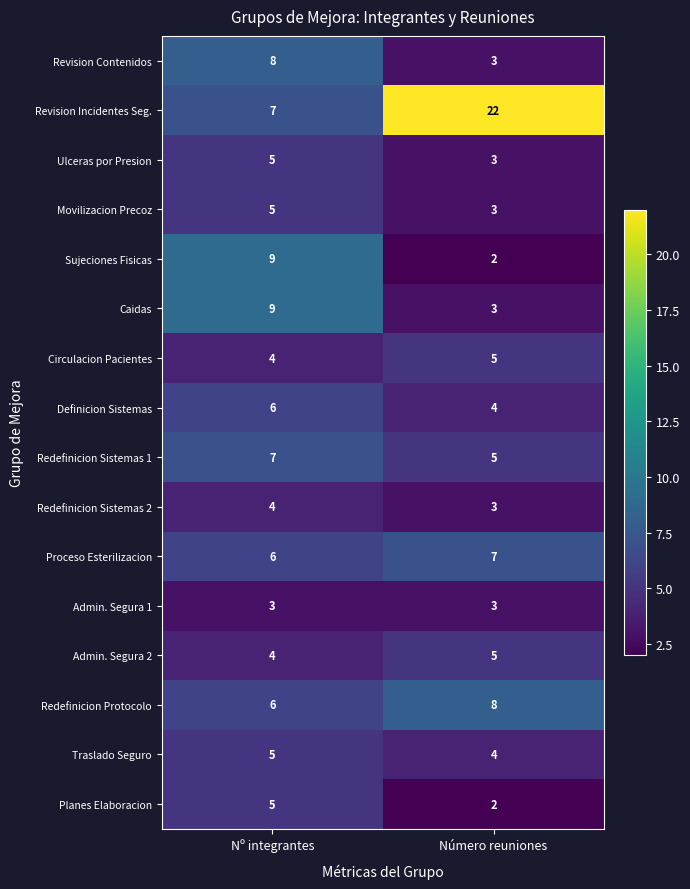

Is it true that Redefinicion Protocolo equals 8 at Número reuniones?

True